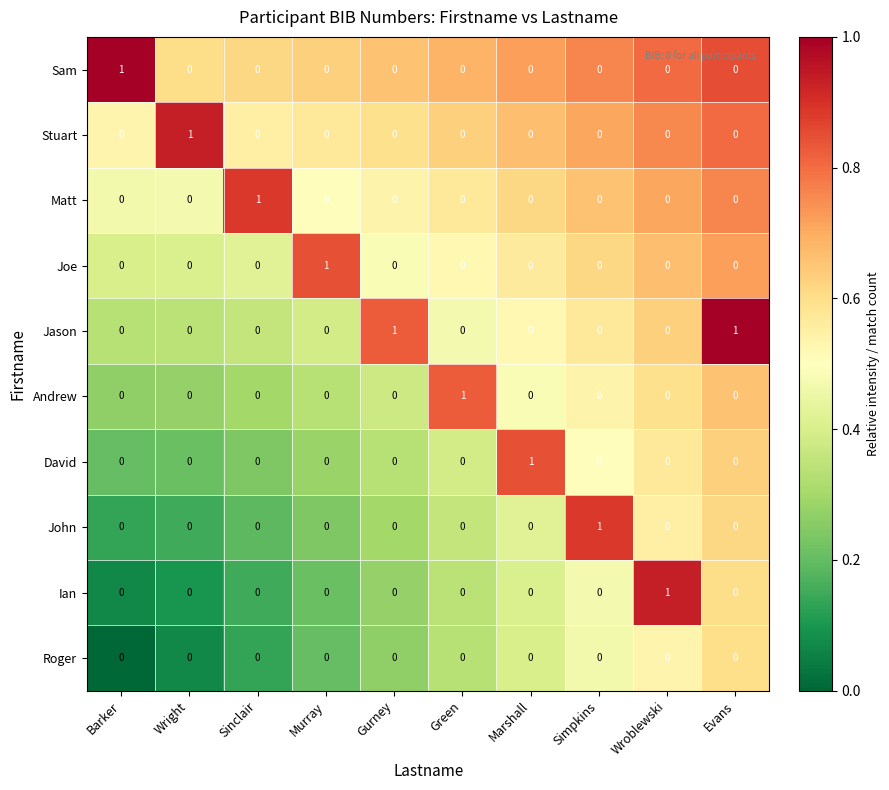

At how many categories does at least one series exceed 0?

10